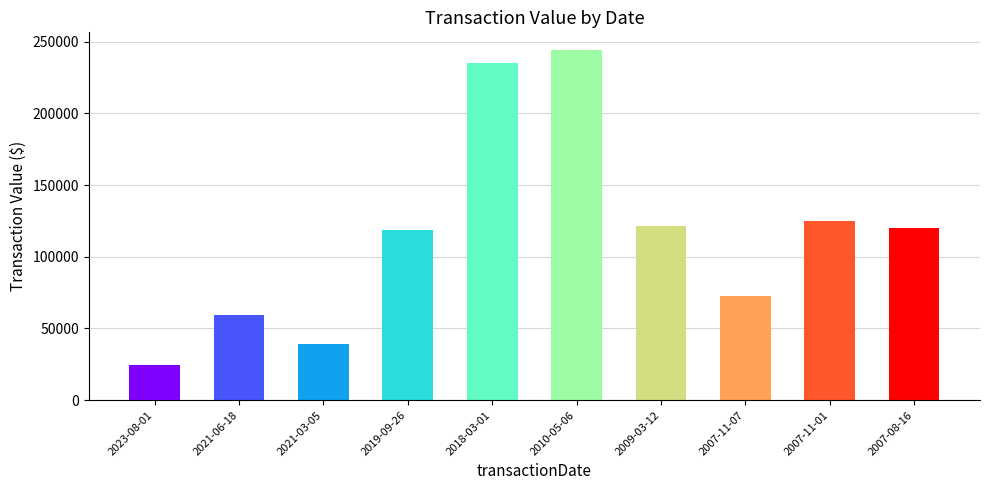

Does the chart contain any negative values?

No